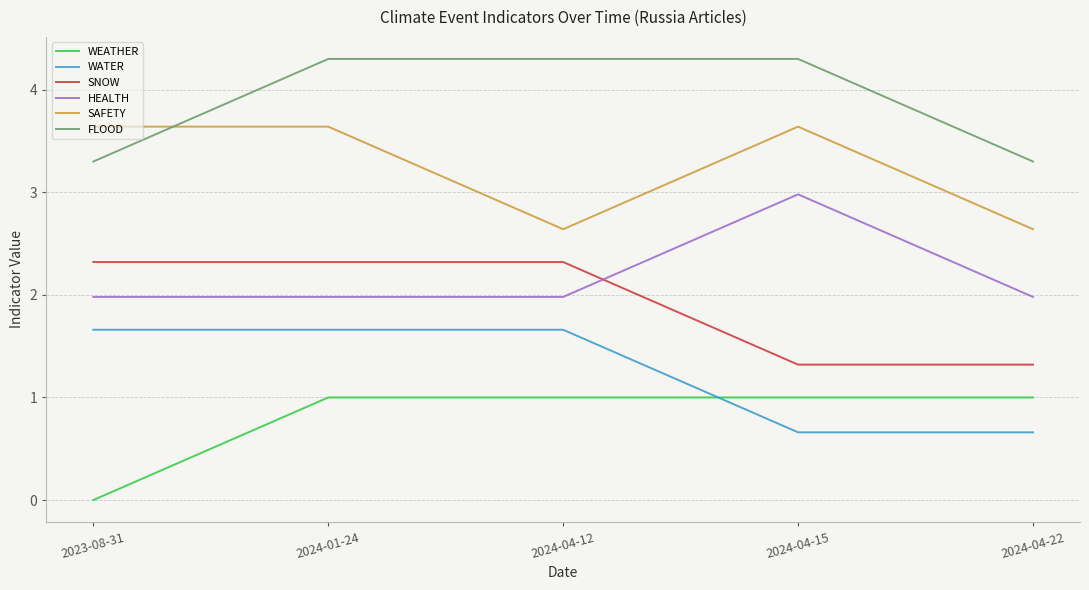

True or false: SAFETY has a value of 2.1 at 2024-04-15.

False